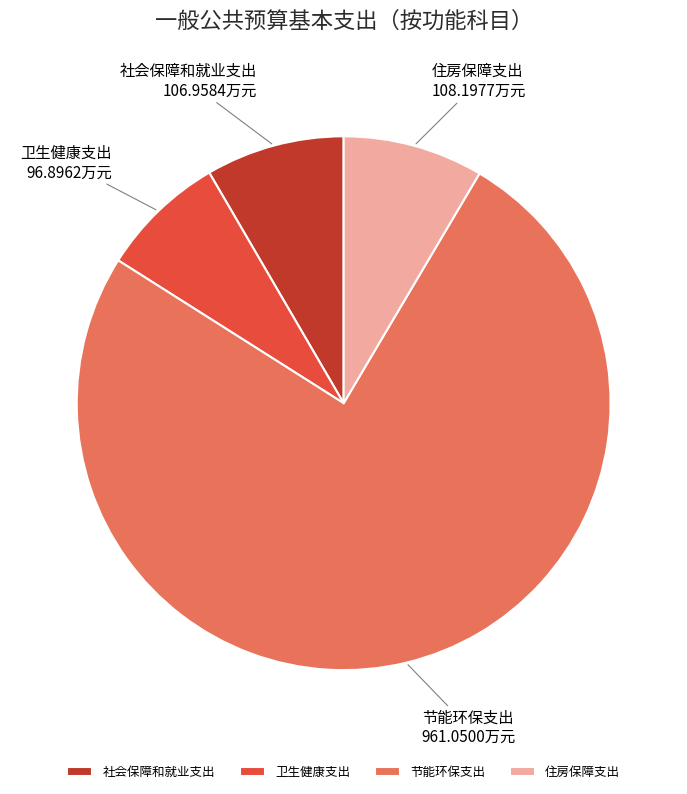

Approximately how many times larger is the value at 社会保障和就业支出 compared to 节能环保支出?

0.1